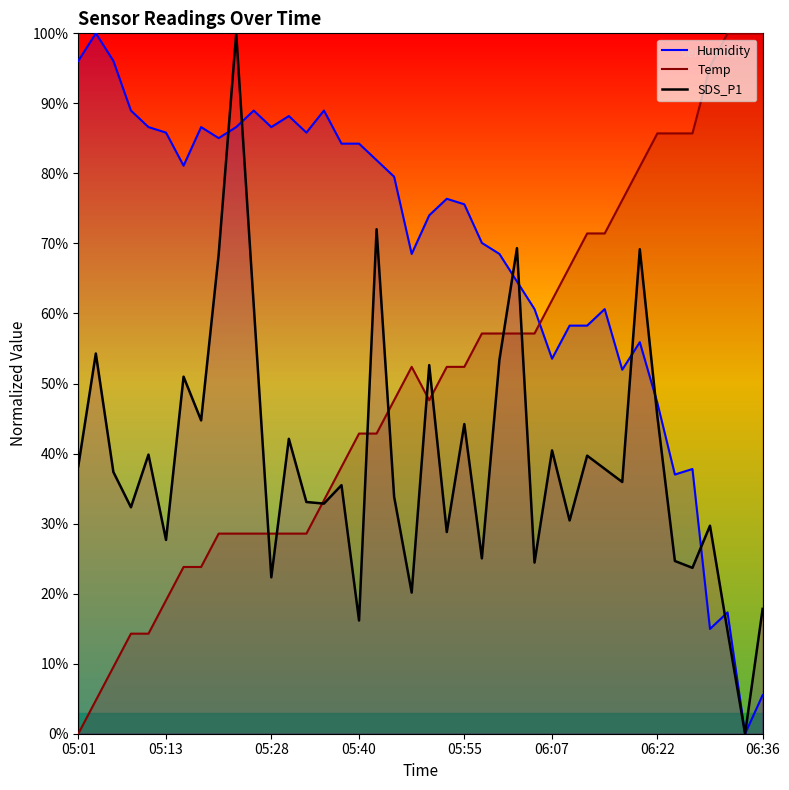

What is the difference between the highest and lowest values at 05:50?

26.4